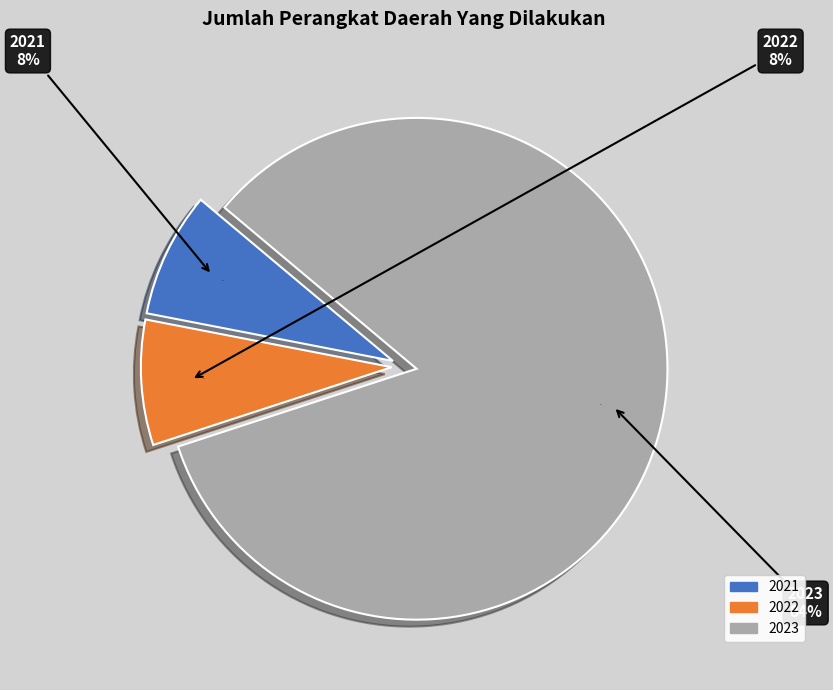

To the nearest percent, what is the combined percentage of 2023 and 2021?

92%